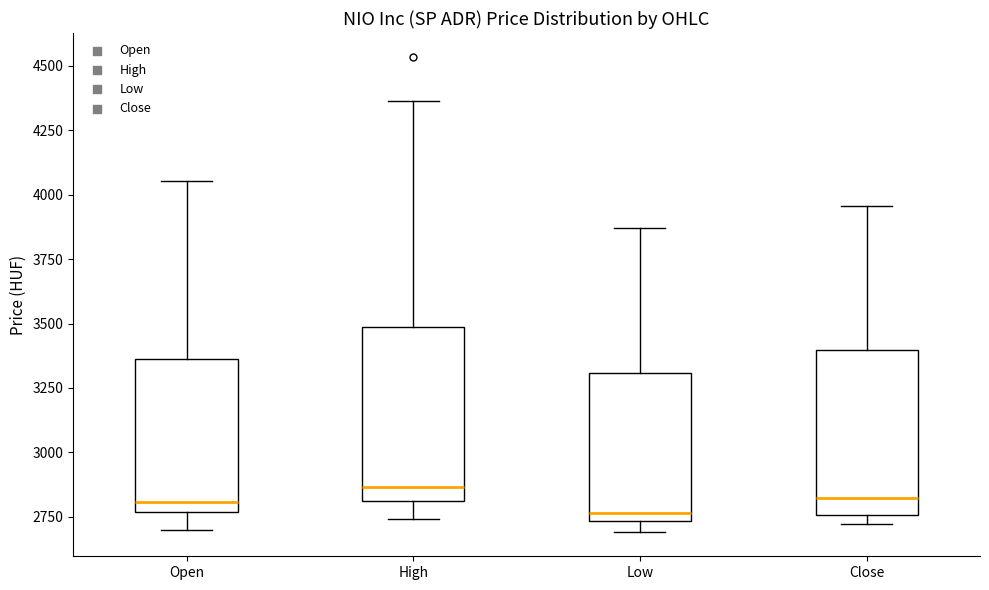

Where is the lower edge of the box for High on the y-axis? The values are not printed on the chart, so give them approximately, as read against the axis.

2800